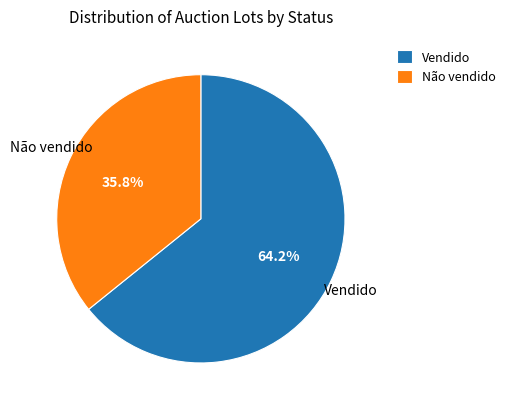

How many segments does this pie chart have?

2